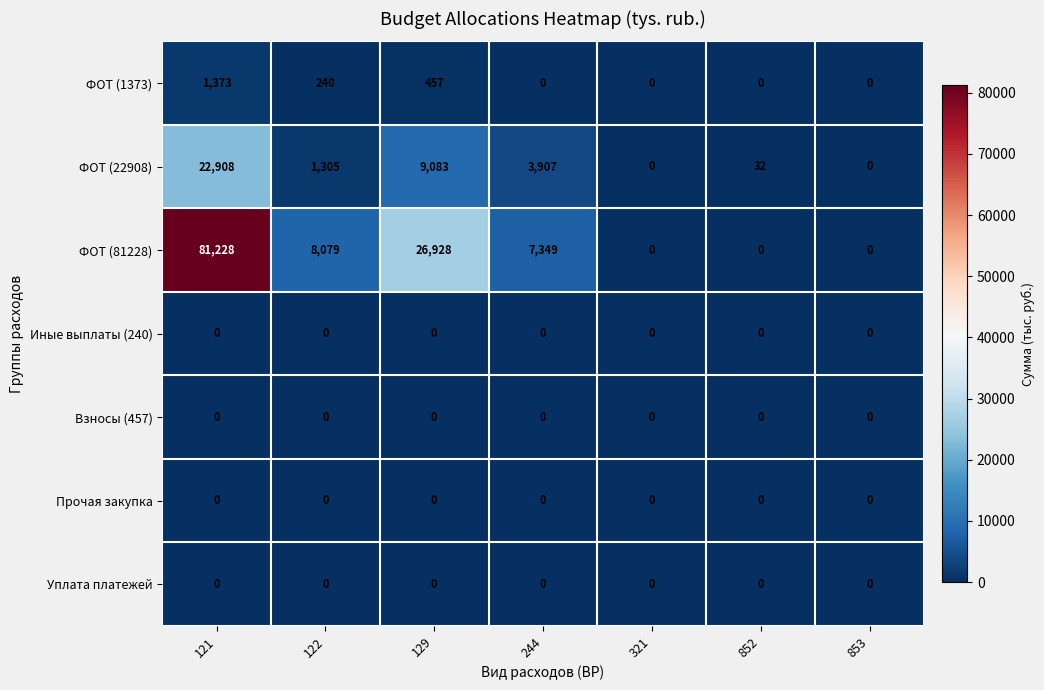

Which label corresponds to the largest value in the chart?

121